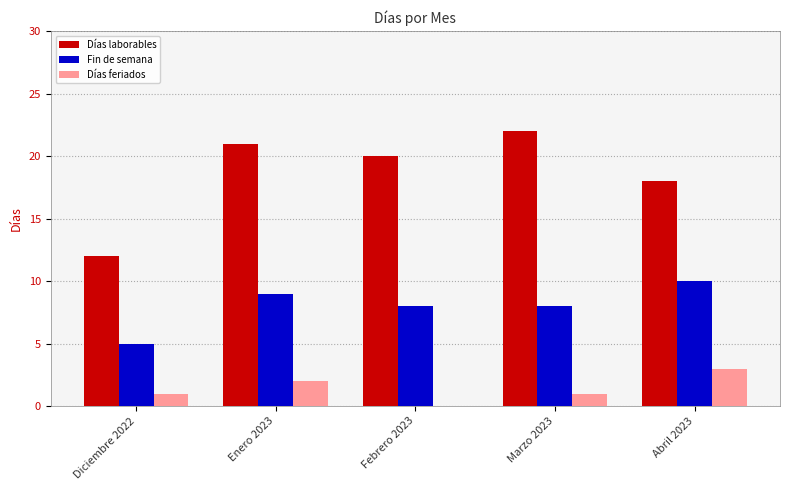

Are the bars horizontal?

No